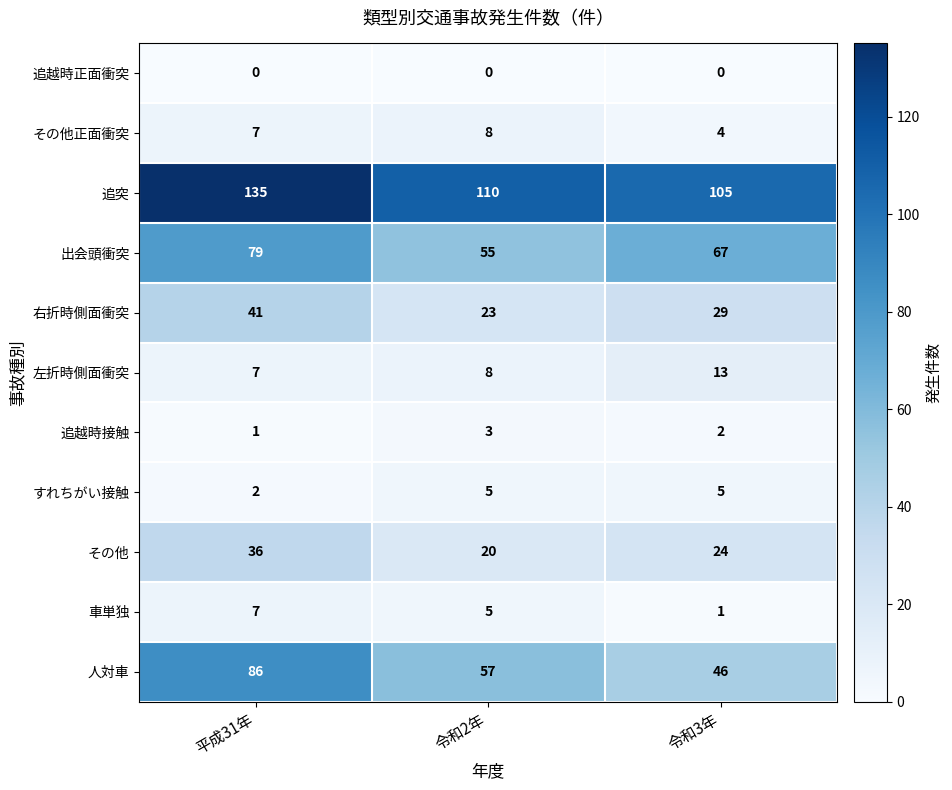

At which label is 追突 closest to 120?

令和2年